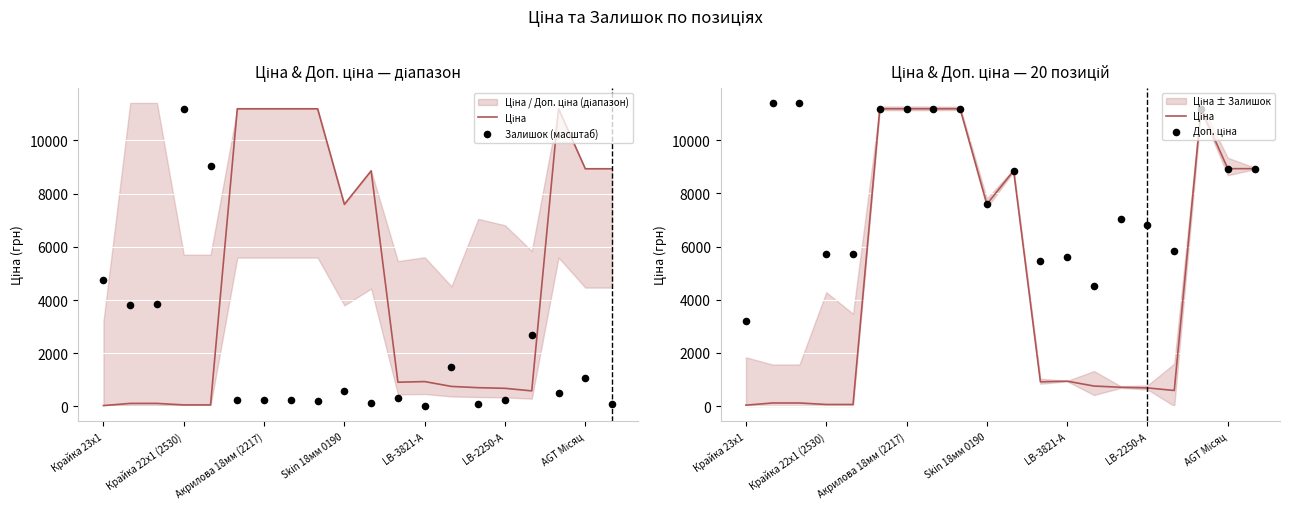

Which series has the largest Y range (max minus min)?

Залишок (масштаб)